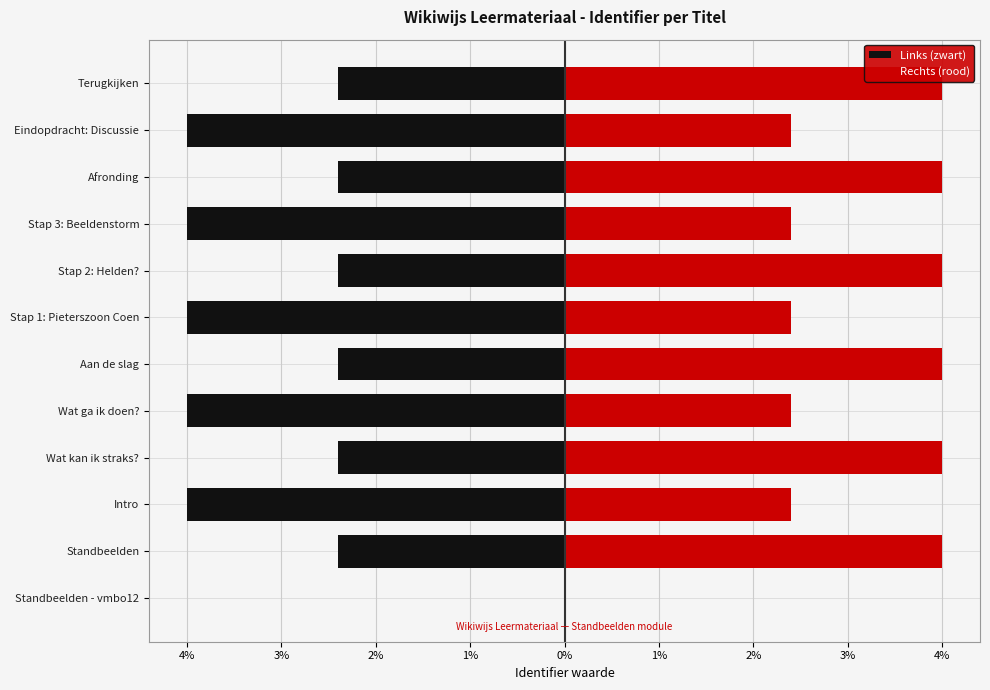

What is the total value across all series at Aan de slag?

1.6